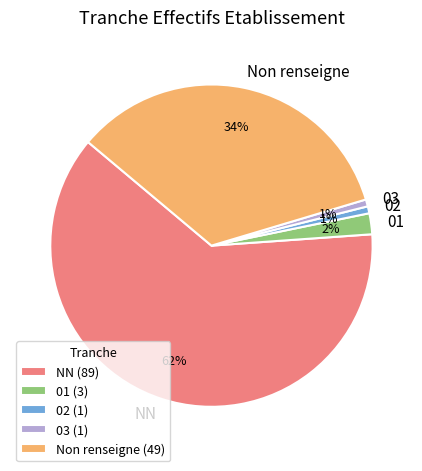

Count the number of slices in the pie.

5